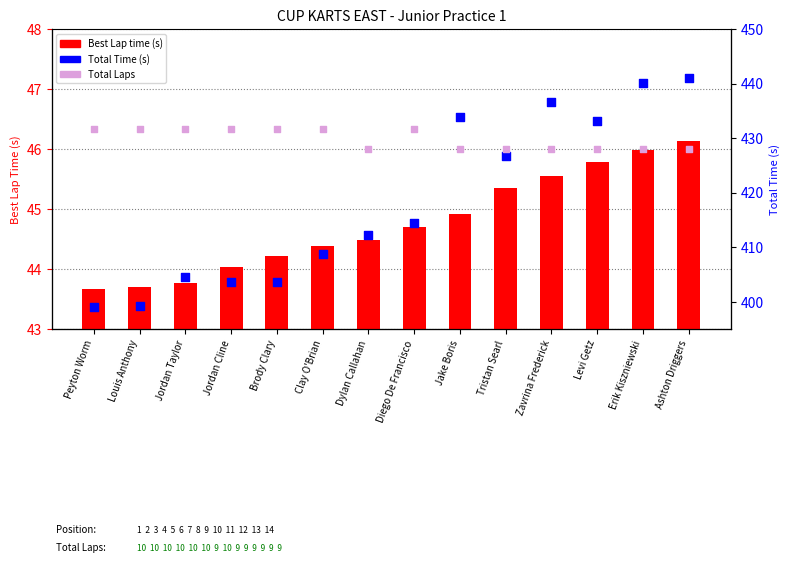

Which series reaches the maximum Y coordinate?

Total Time